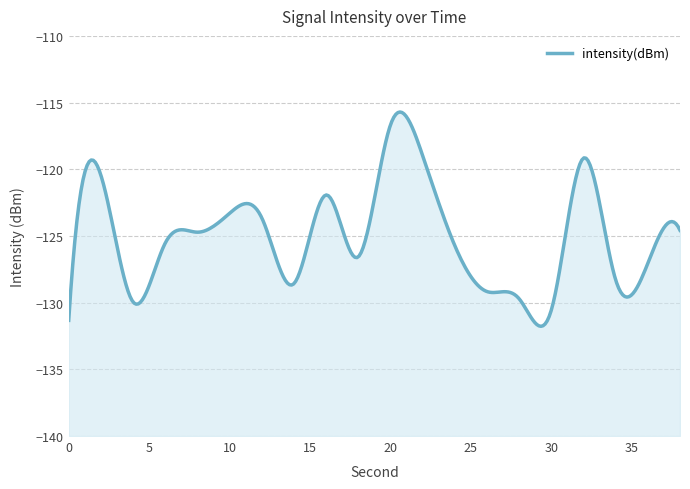

Is it true that the value at 30 is -130.6?

True